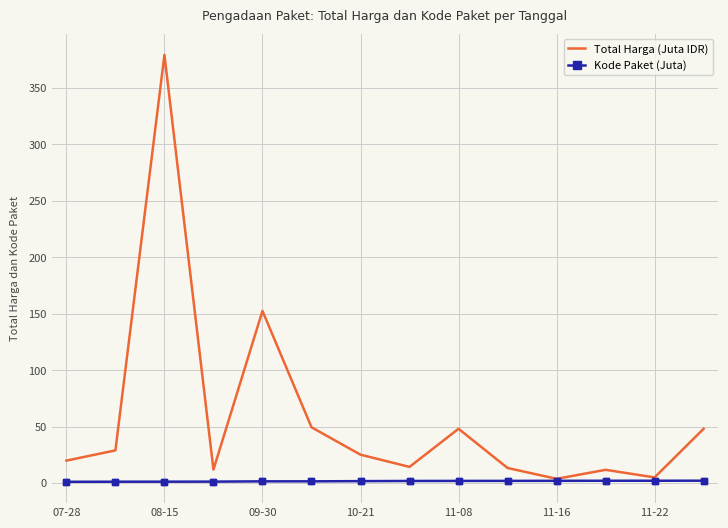

Which series has the widest spread of values?

Total Harga (Juta IDR)